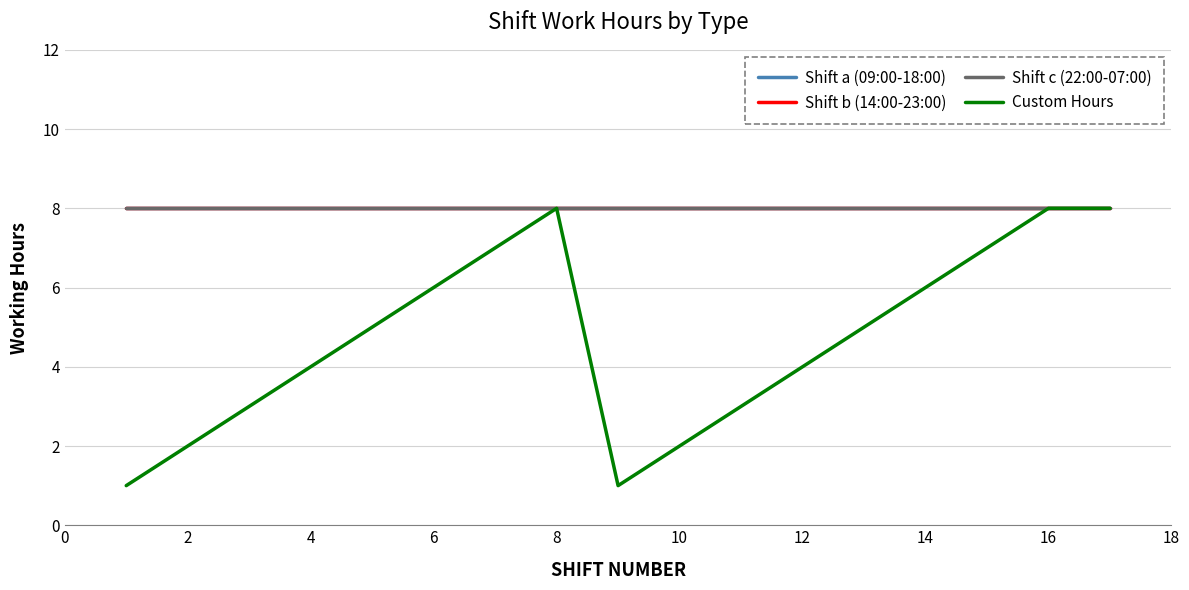

What is the sum of all Shift a (09:00-18:00) values?

136